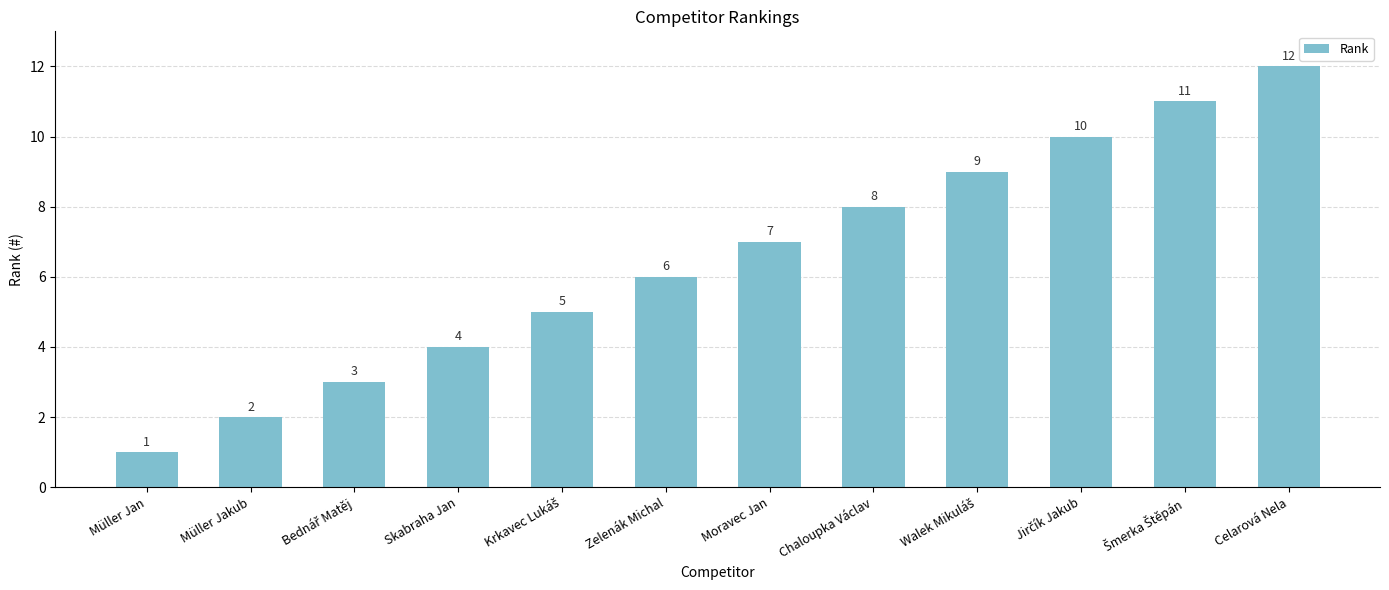

Reading left to right, transcribe all the data shown in this chart.

1	2	3	4	5	6	7	8	9	10	11	12